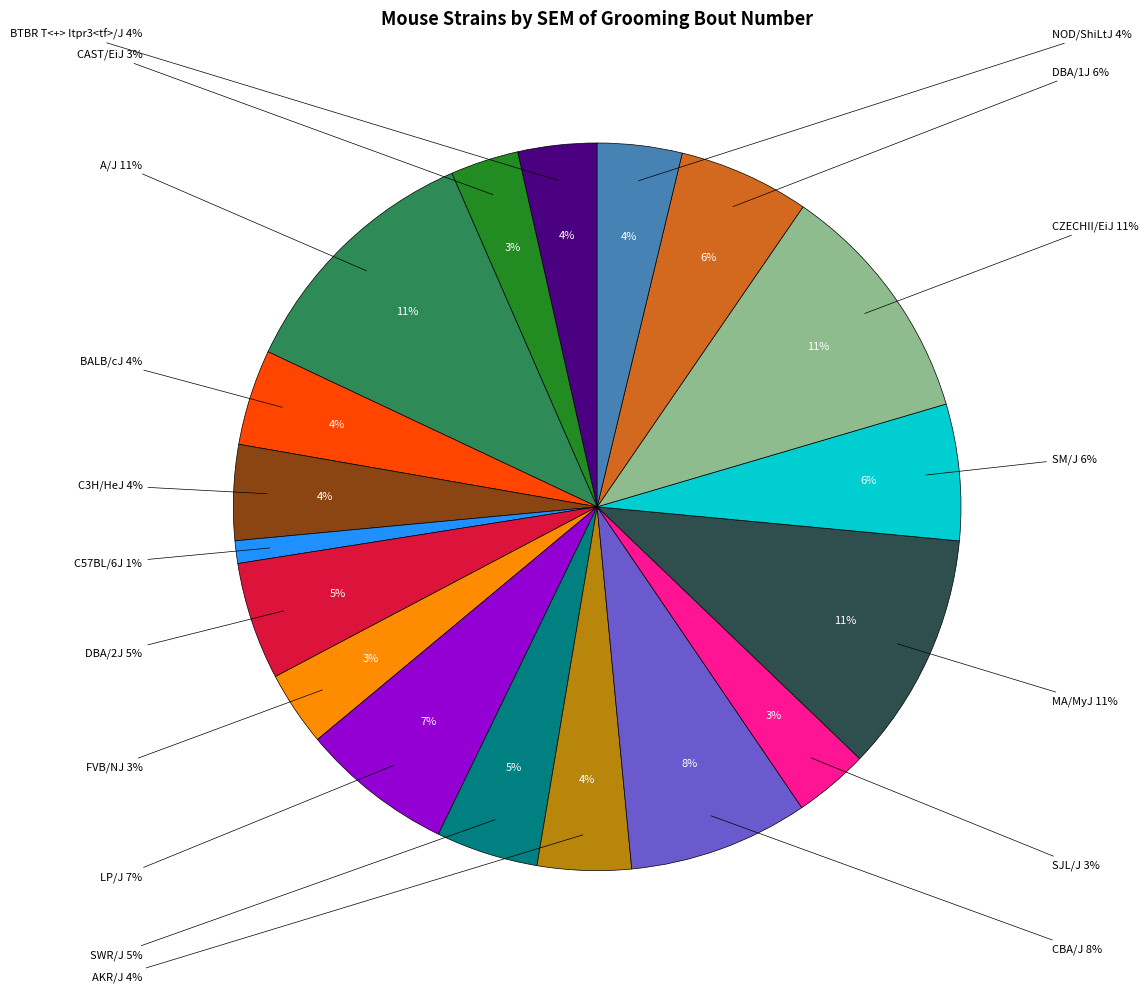

Does SWR/J represent more than half of the total?

No